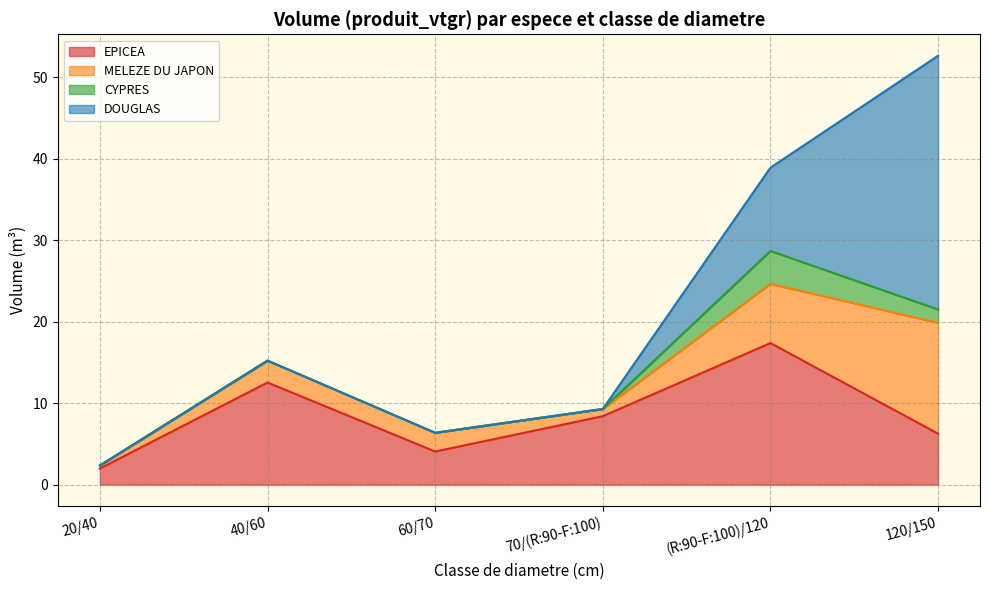

What is the label of the 6th point from the left?

120/150